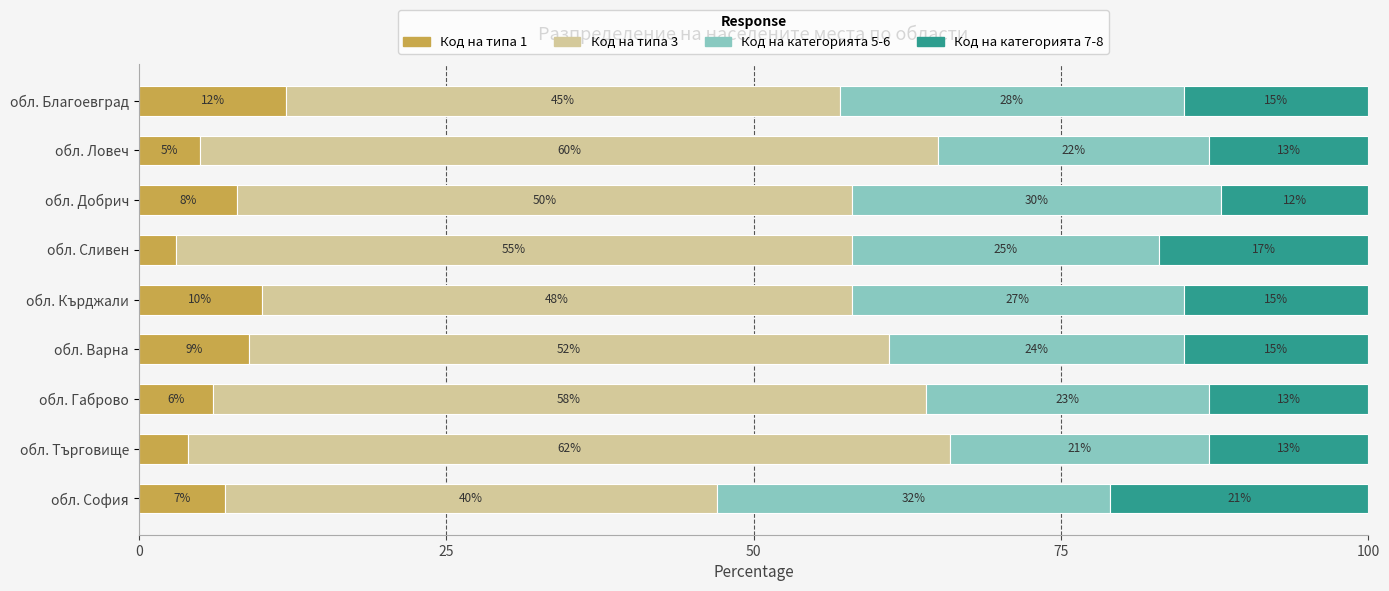

What are all the series names shown in the legend?

Код на типа 1, Код на типа 3, Код на категорията 5-6, Код на категорията 7-8